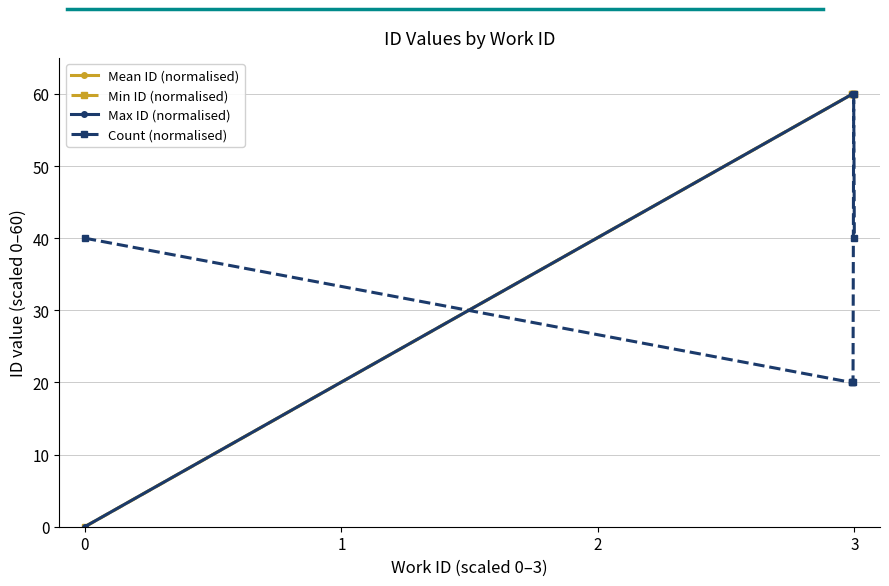

What is the value of the Max ID (normalised) point at the 2nd from the left?

59.9